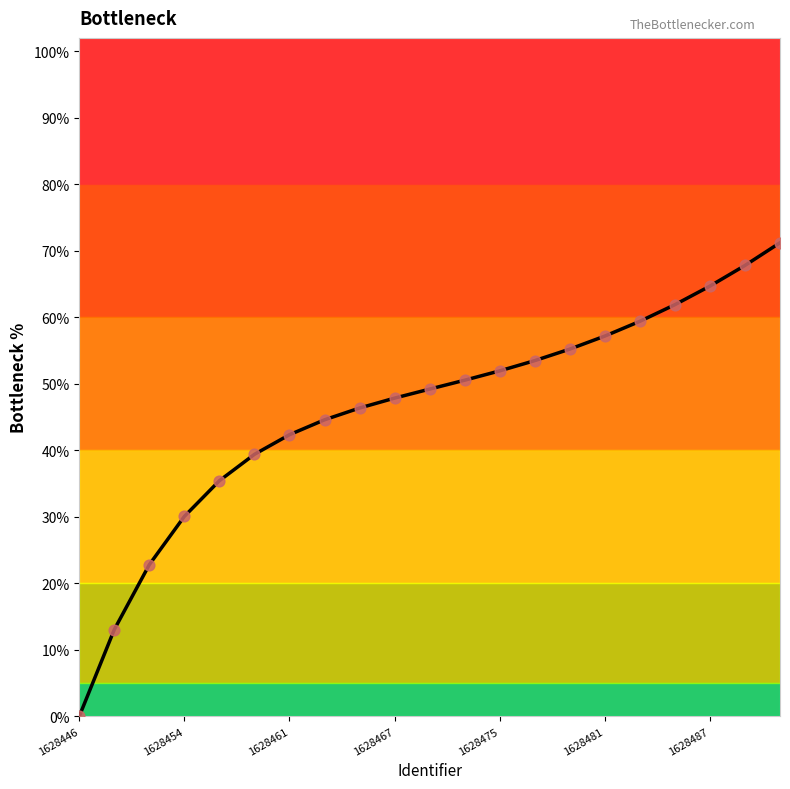

What is the greatest value displayed?

71.2